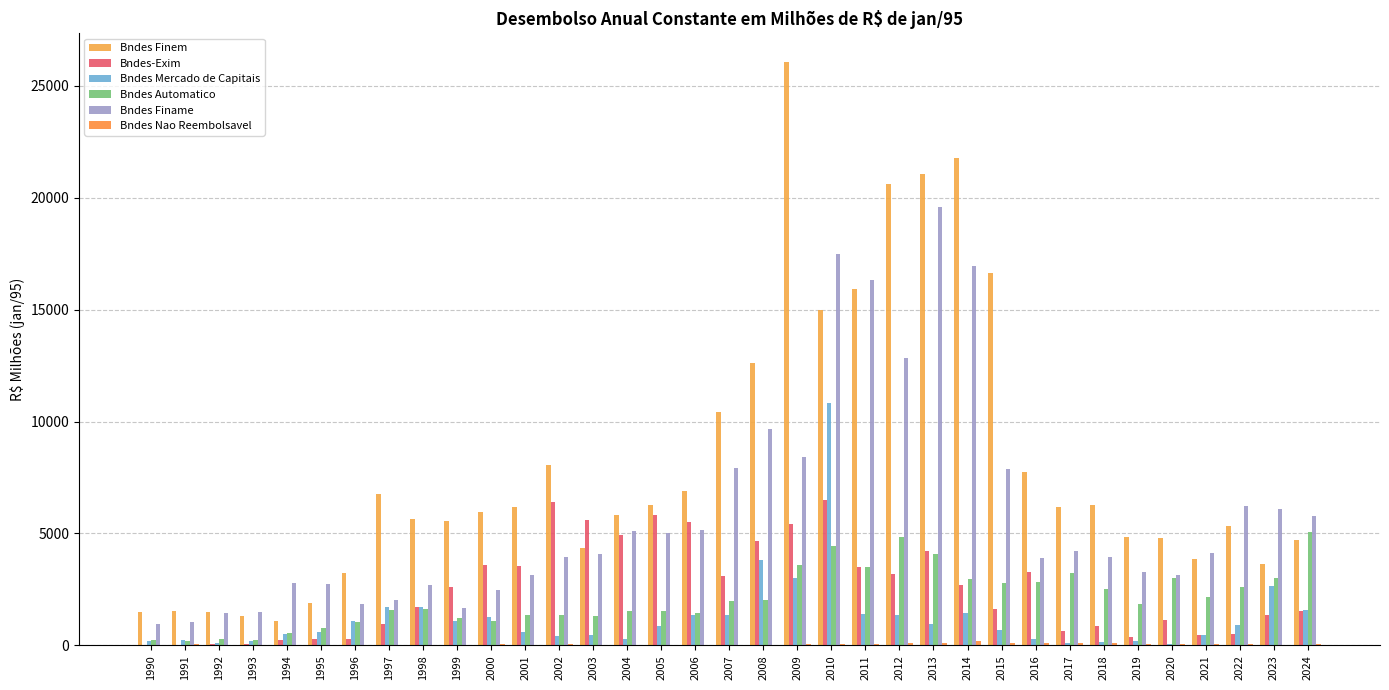

At which category is the sum across all series the highest?

2010